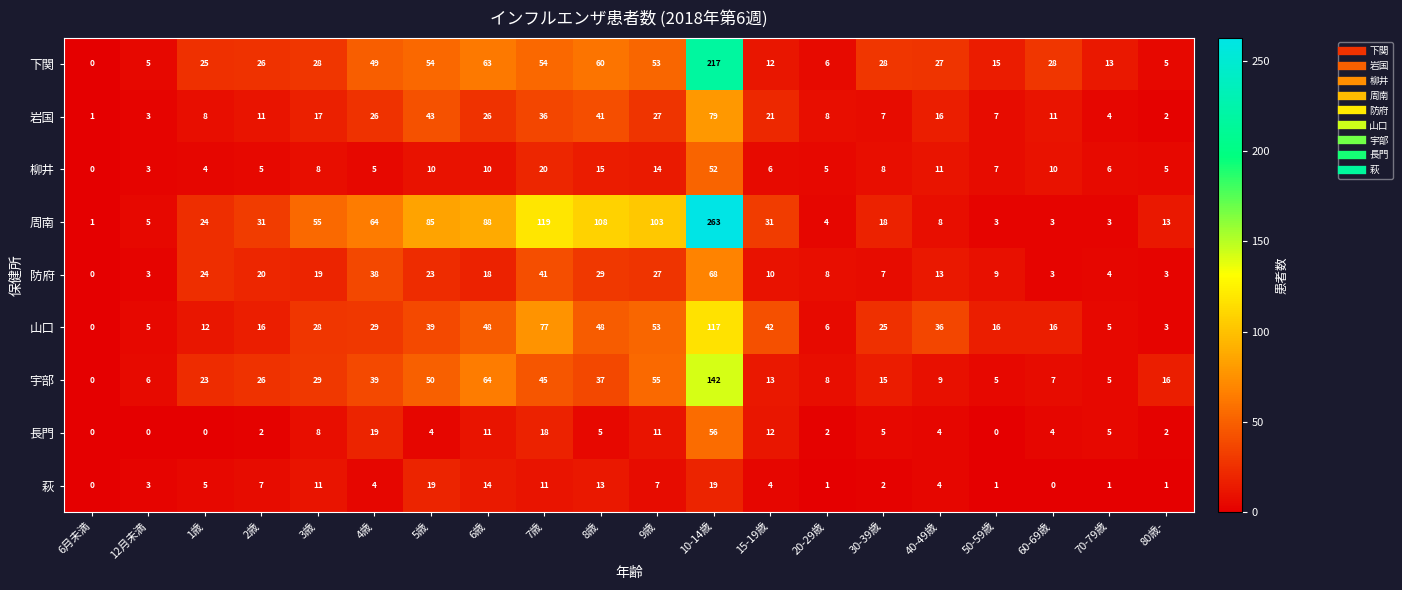

What is the difference between the second highest and second lowest values in the 防府 series?

38